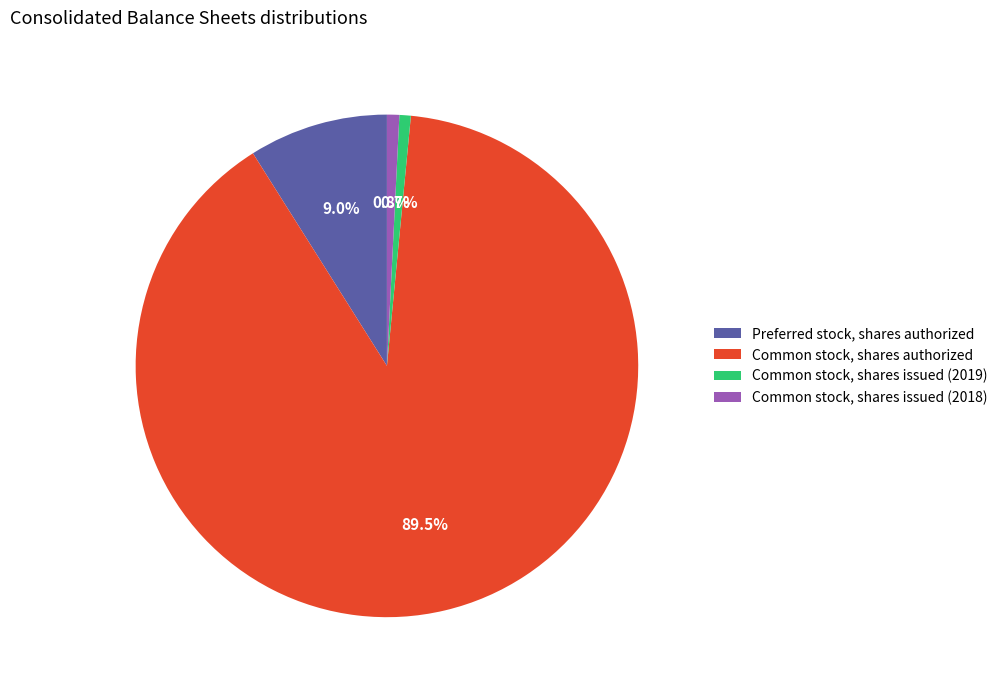

Which has a higher value, Preferred stock, shares authorized or Common stock, shares issued (2018)?

Preferred stock, shares authorized